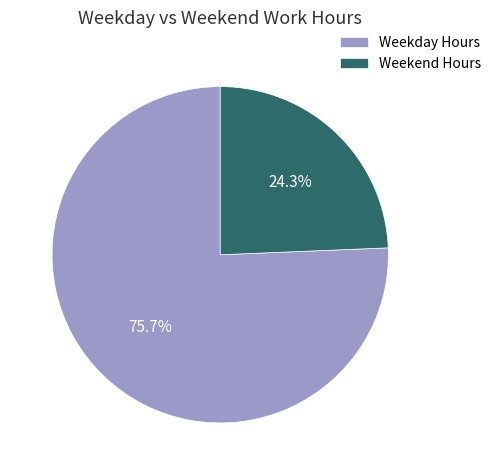

Count the number of slices in the pie.

2